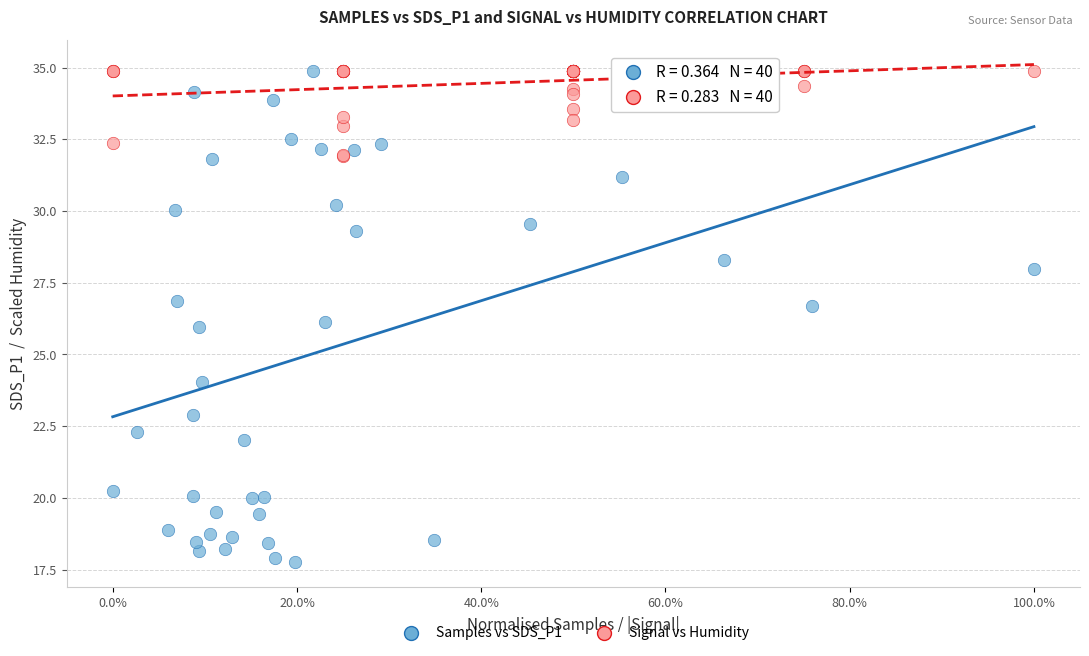

Which series has the largest Y range (max minus min)?

Samples vs SDS_P1